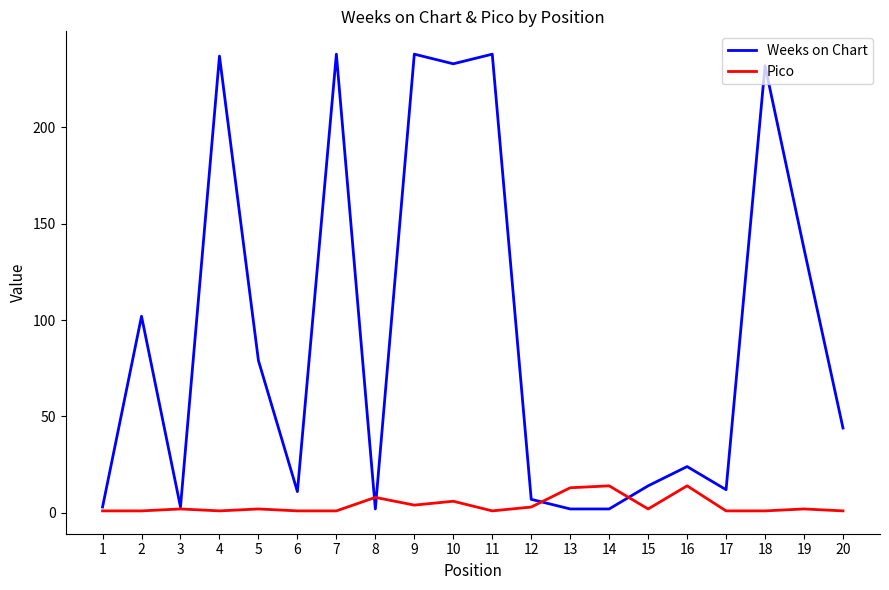

Rank the series by their average value, from lowest to highest.

Pico, Weeks on Chart